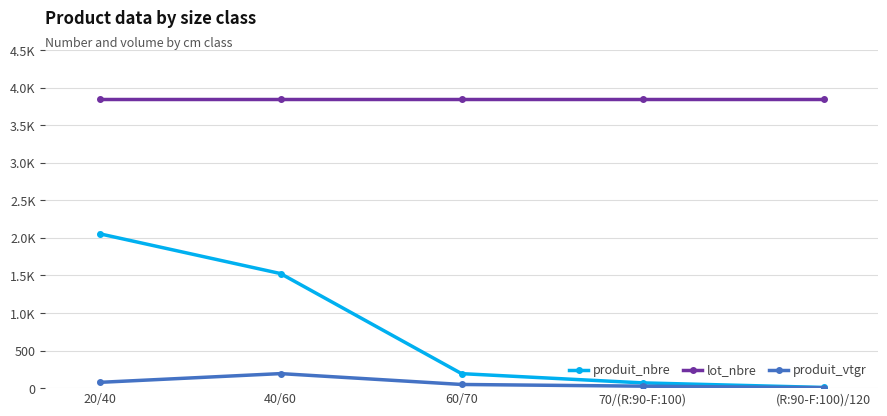

At which category is the sum across all series the highest?

20/40